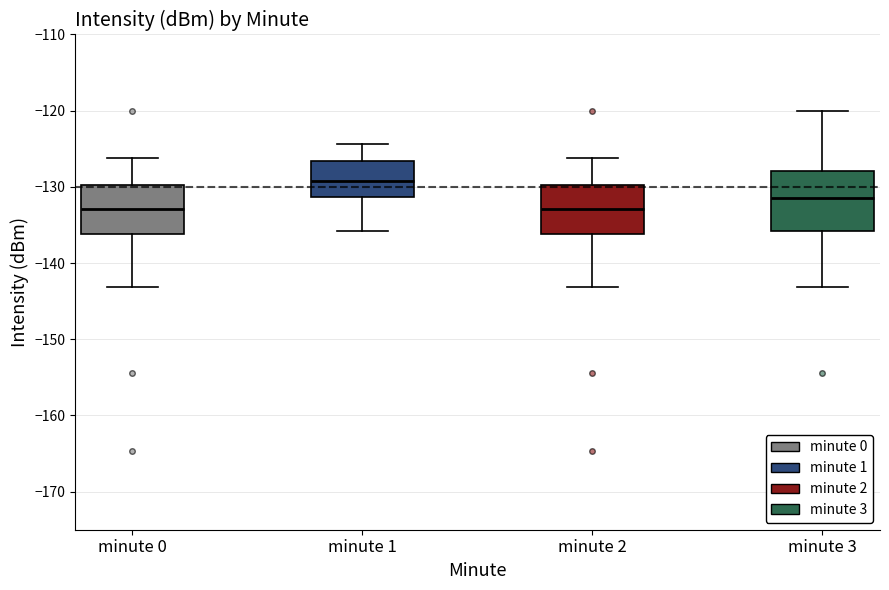

Which box has the highest median line?

minute 1